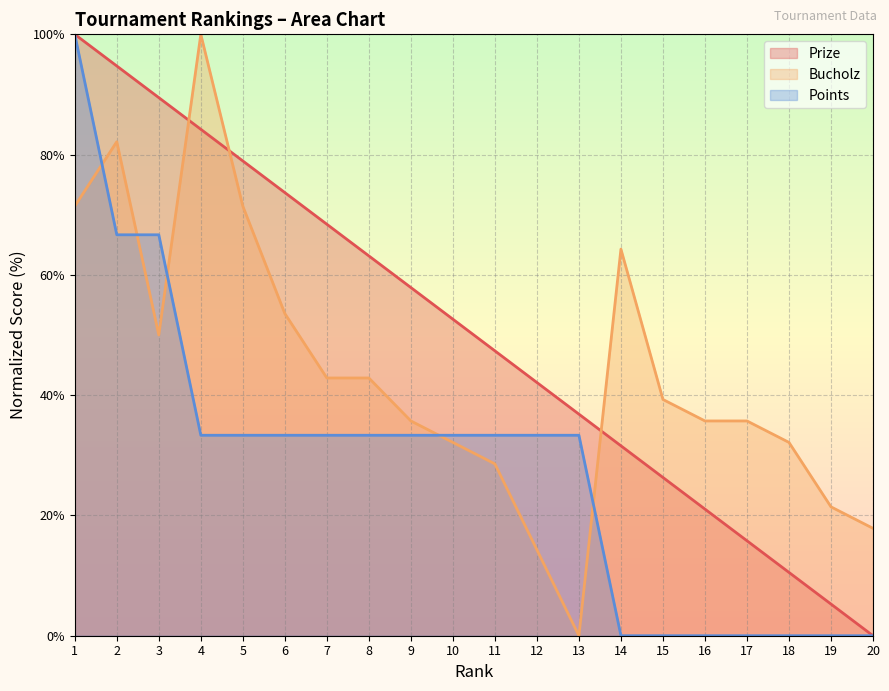

How many values in Bucholz are above zero?

19